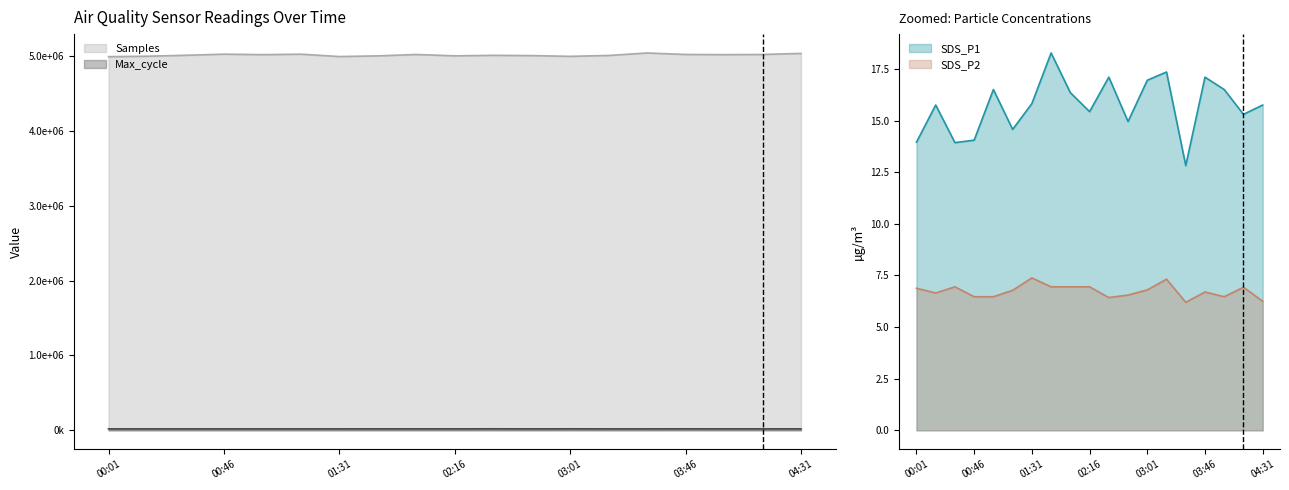

What is the spread (max minus min) of values at 02:46?

5004912.5